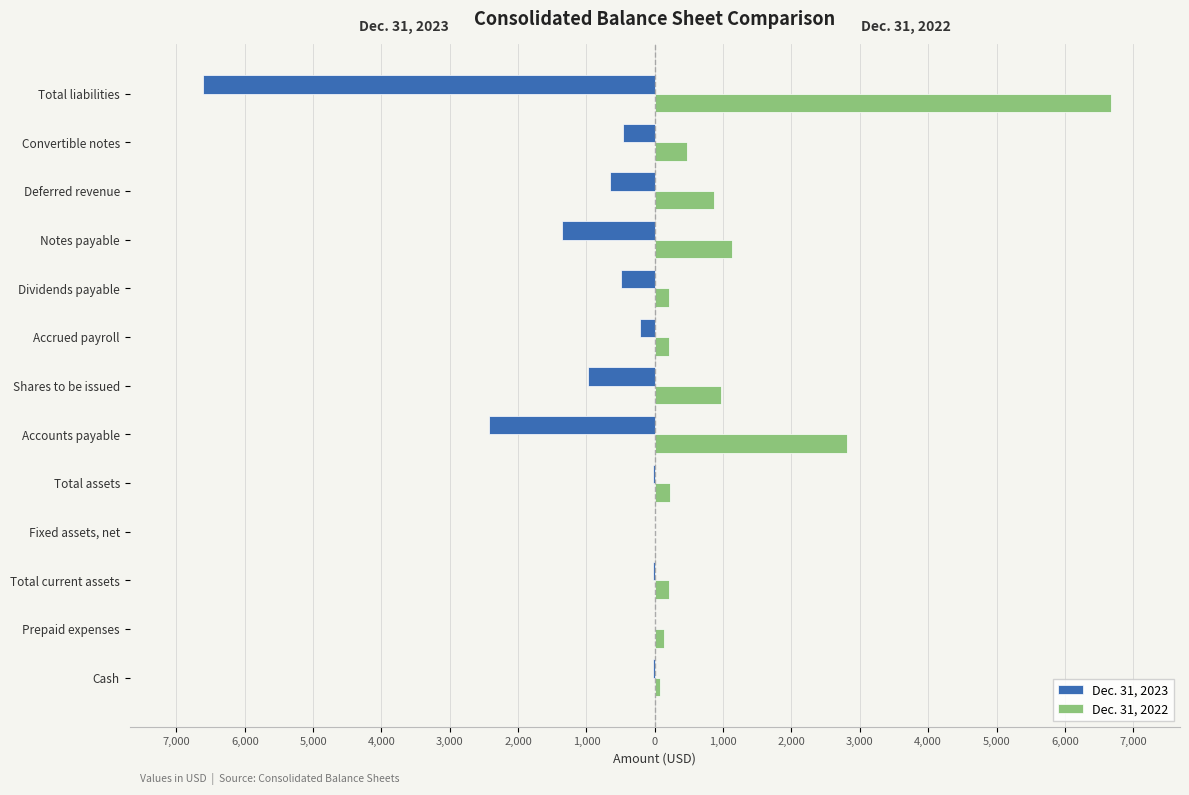

What are all the series names shown in the legend?

Dec. 31, 2023, Dec. 31, 2022